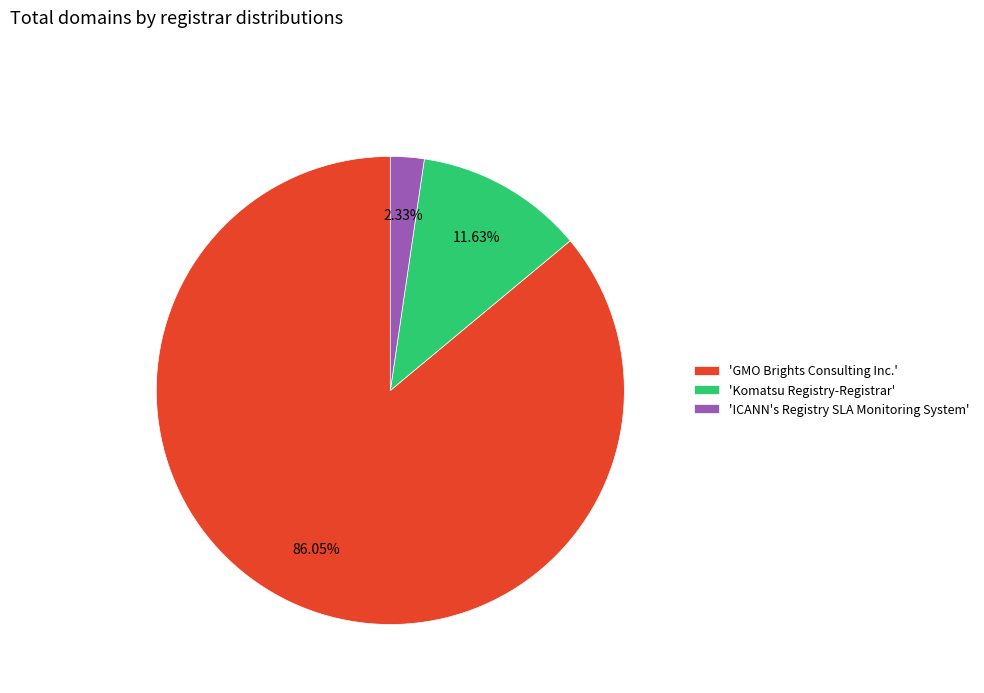

Does 'Komatsu Registry-Registrar' represent more than half of the total?

No